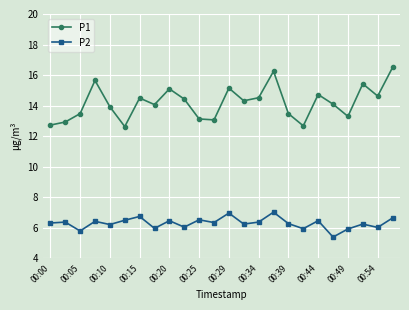

What is the average value of the P1 series?

14.2